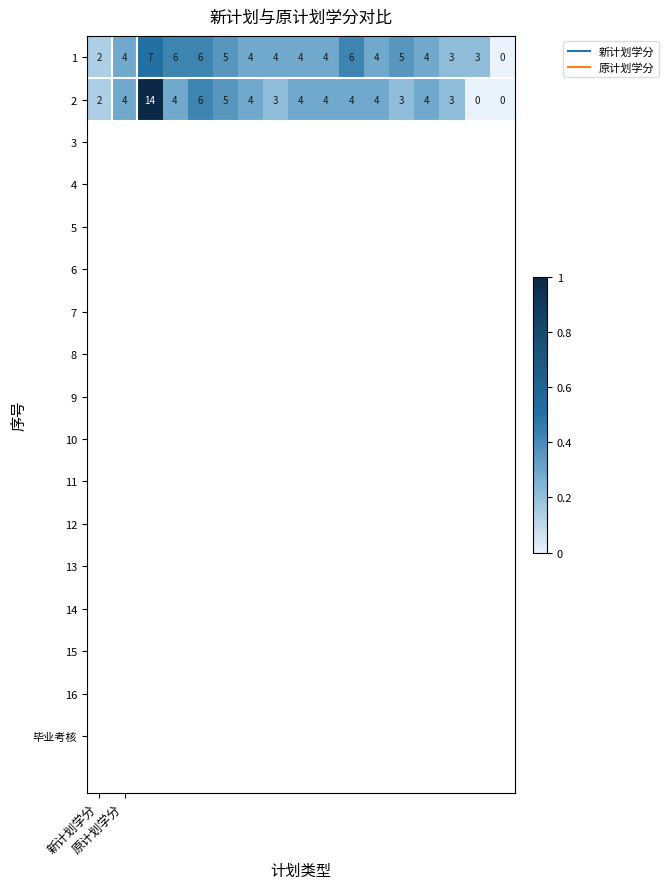

How many 1 values are between 4 and 5?

9